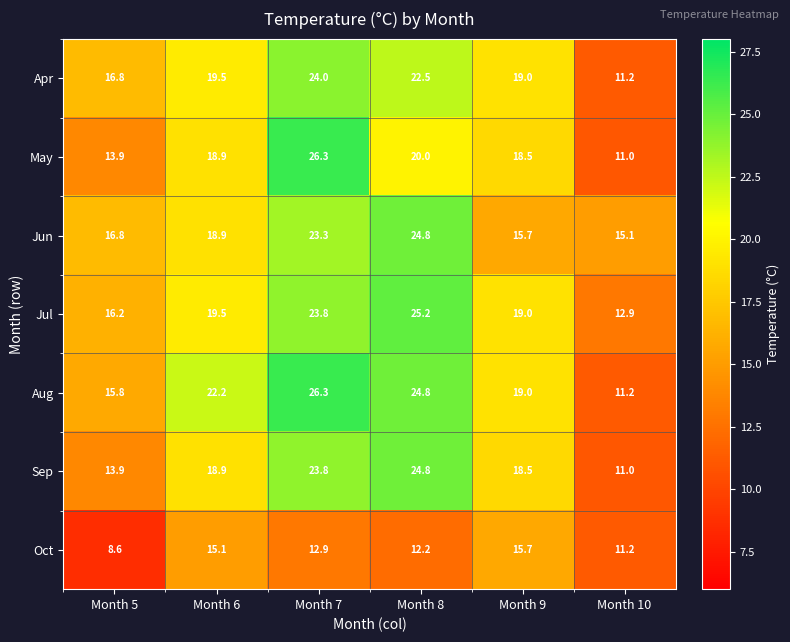

What is the difference between the maximum and minimum values in the Apr series?

12.8